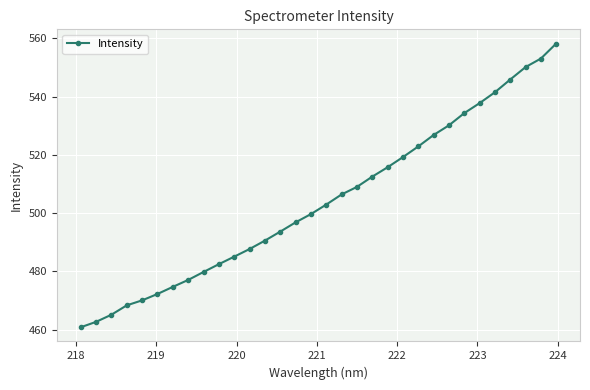

What is the smallest value displayed?

460.8